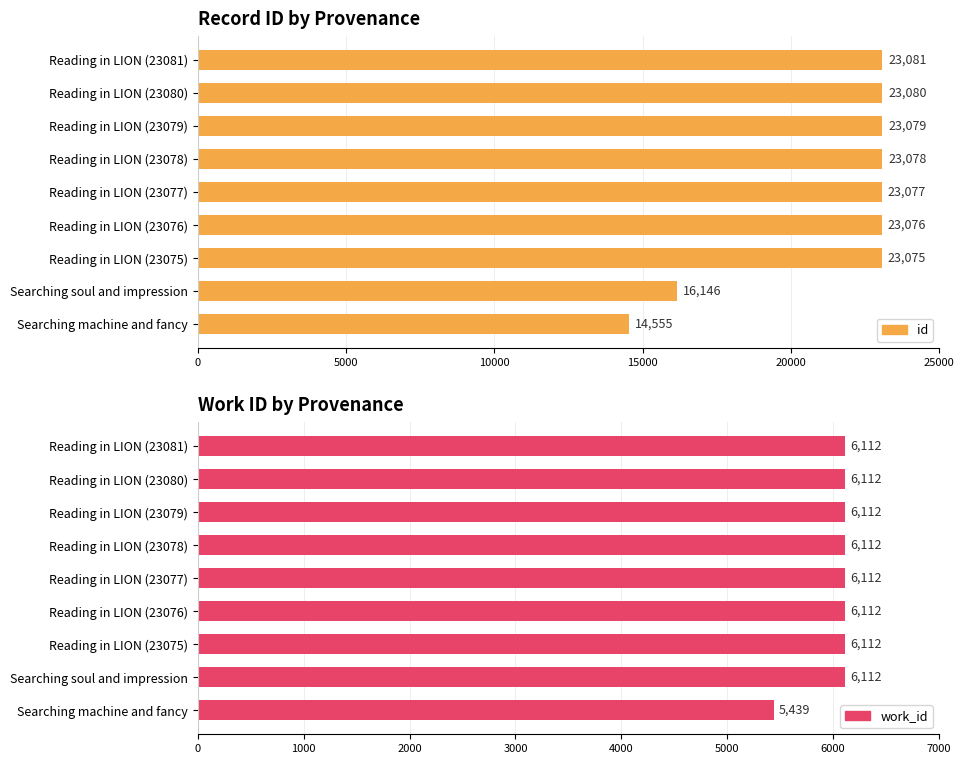

What is the value of the work_id bar at the 8th from the left?

6112